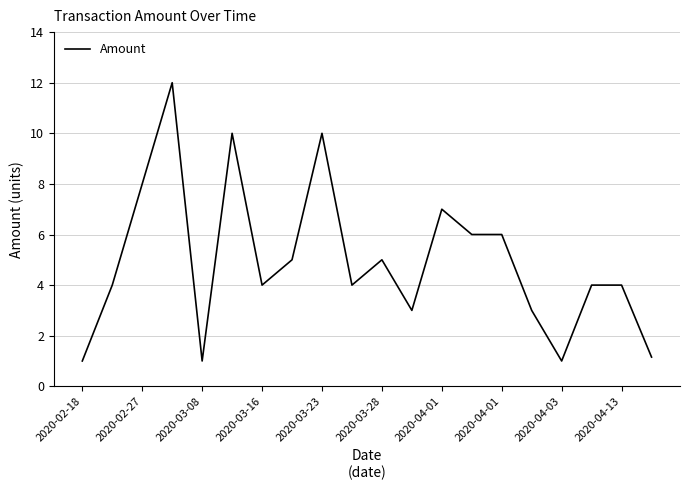

What is the smallest value displayed?

1.0